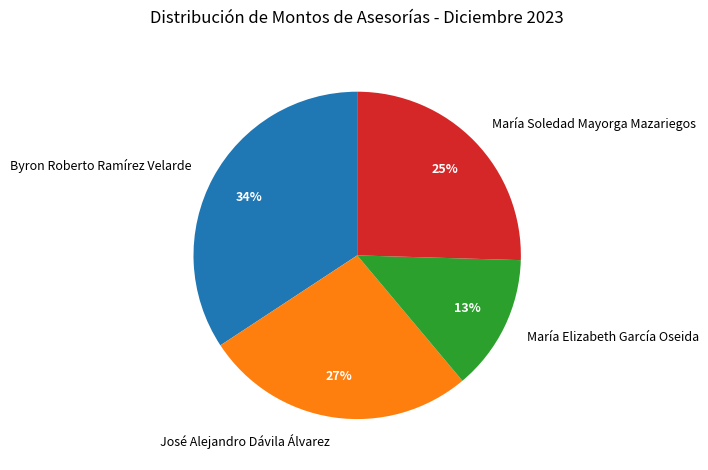

Which category has the biggest portion of the pie?

Byron Roberto Ramírez Velarde